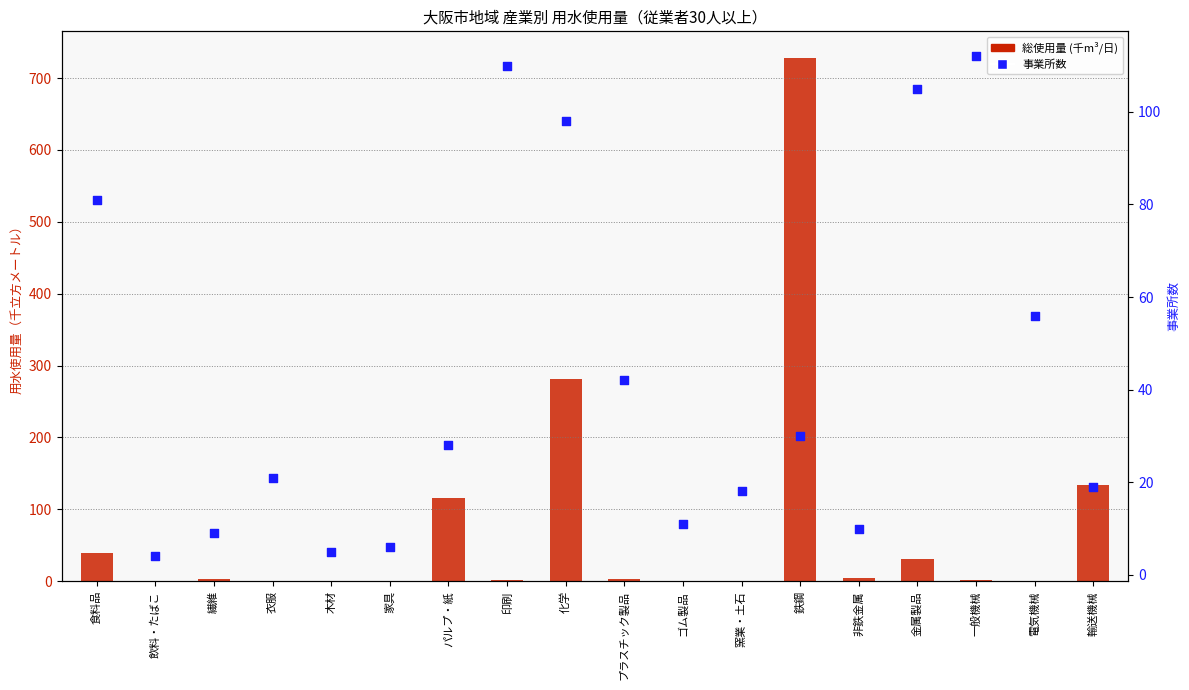

What is the total value across all series at 電気機械?

57.0